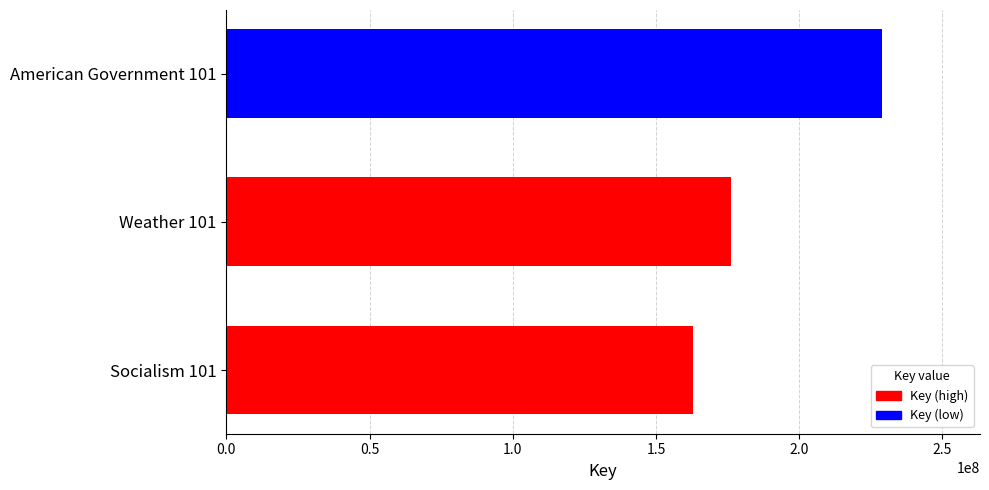

List the labels in order of value, smallest first.

Socialism 101, Weather 101, American Government 101